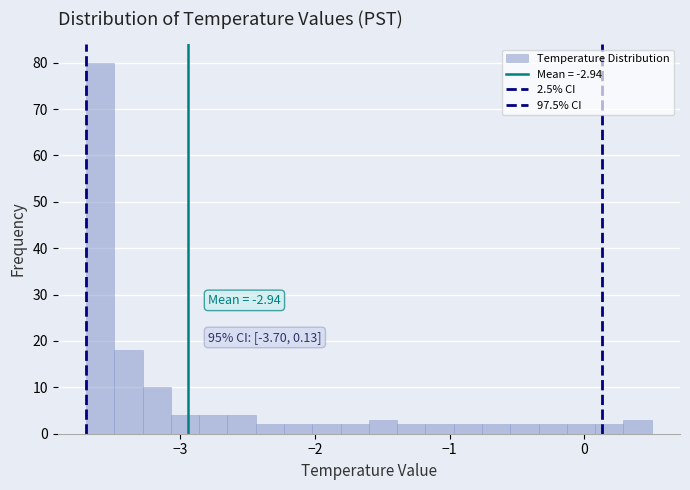

Read against the x-axis, roughly where is the centre of the tallest bar?

-3.6